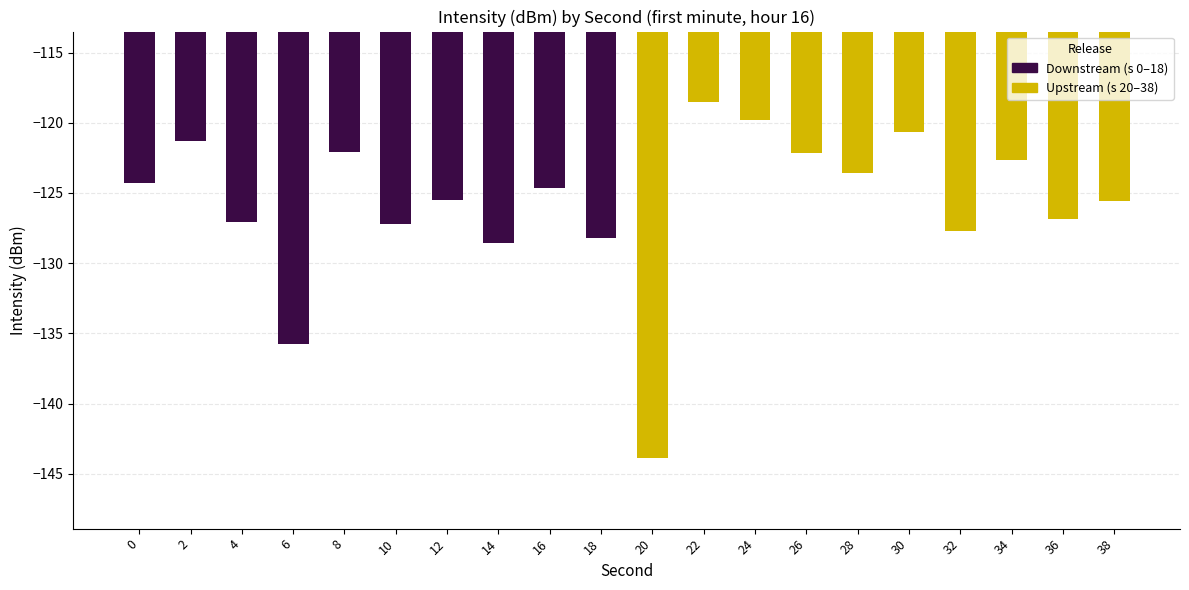

What is the average value of the Downstream (s 0–18) series?

-126.5